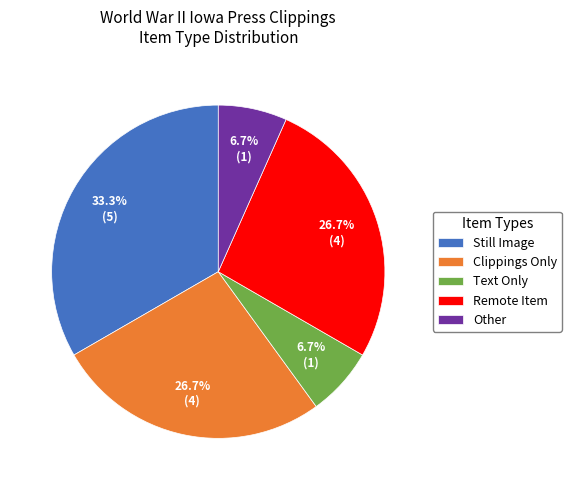

Which category has the biggest portion of the pie?

Still Image